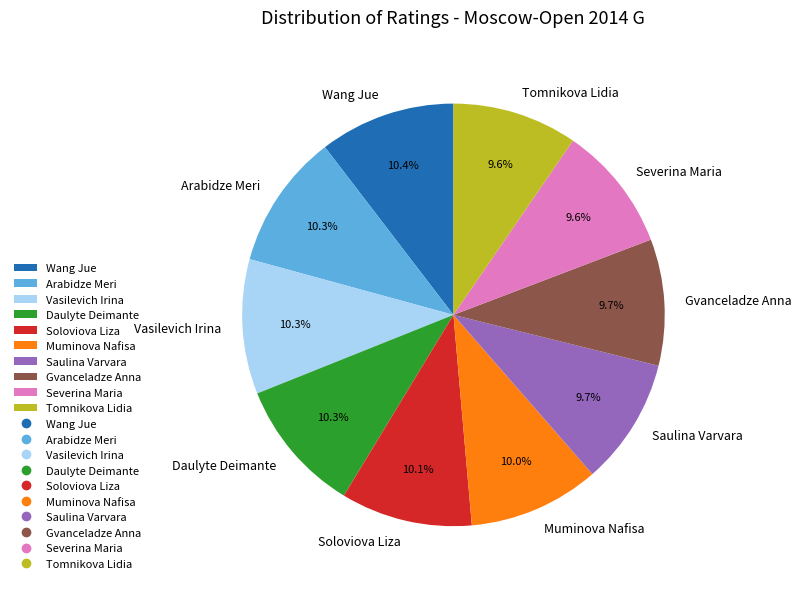

Is there a majority slice in this chart?

No